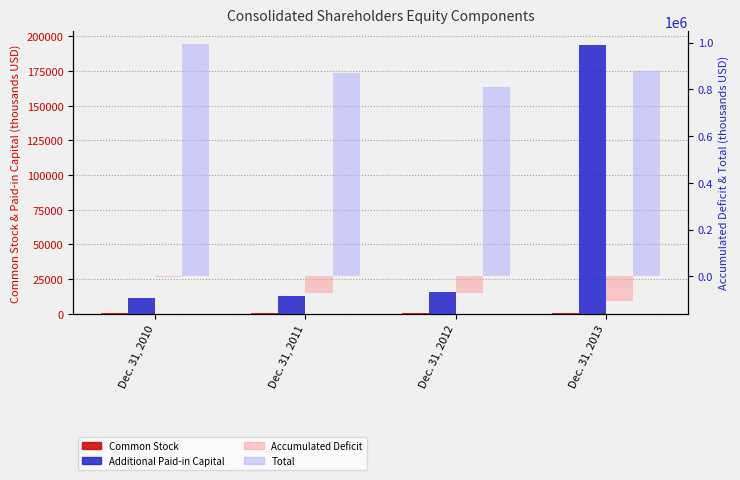

Rank the series by their maximum value, from lowest to highest.

Accumulated Deficit, Common Stock, Additional Paid-in Capital, Total